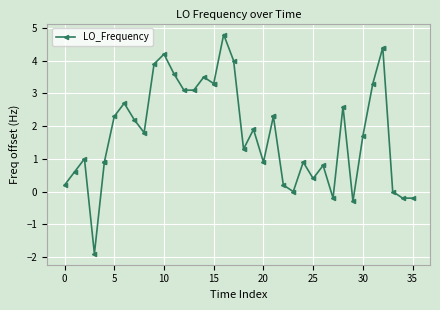

Is this an area chart (filled region under the line)?

No